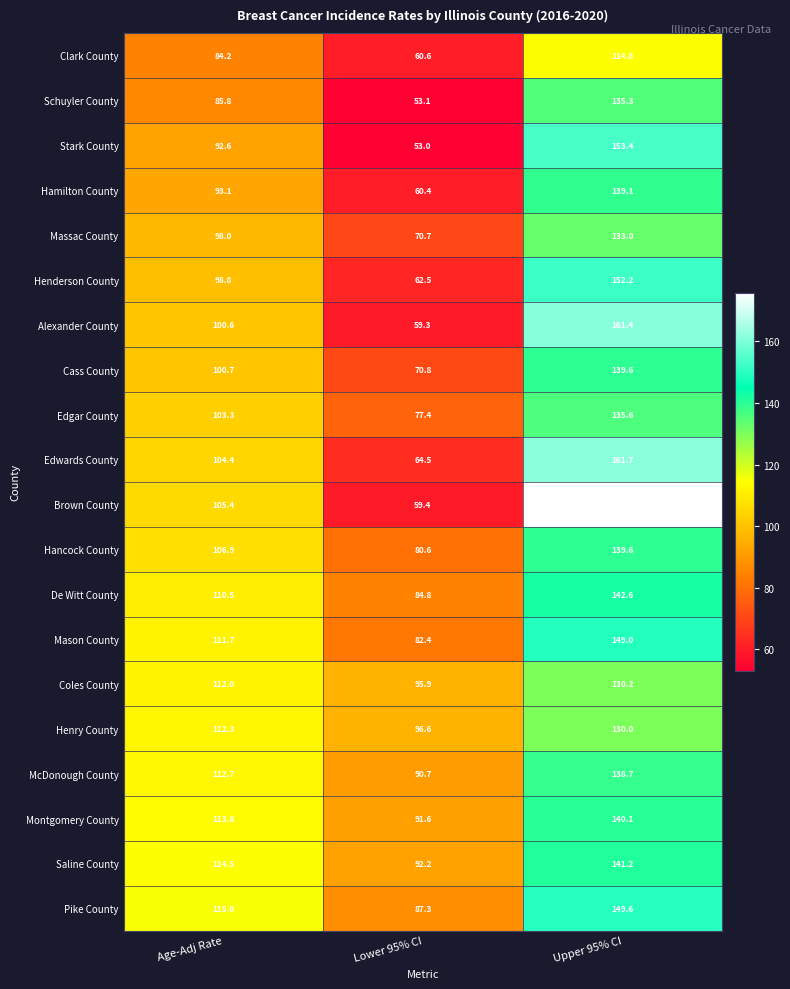

List the labels in order of Hamilton County value, largest first.

Upper 95% CI, Age-Adj Rate, Lower 95% CI